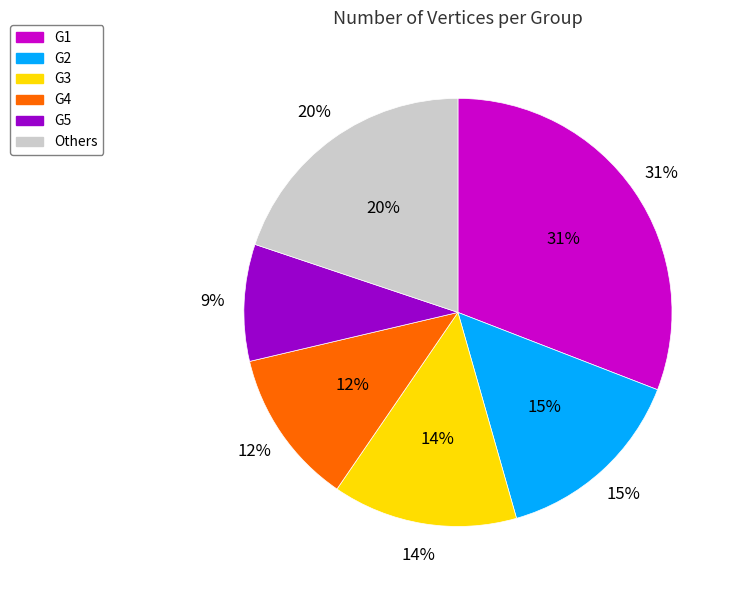

True or false: G3 accounts for 14% of the total.

True